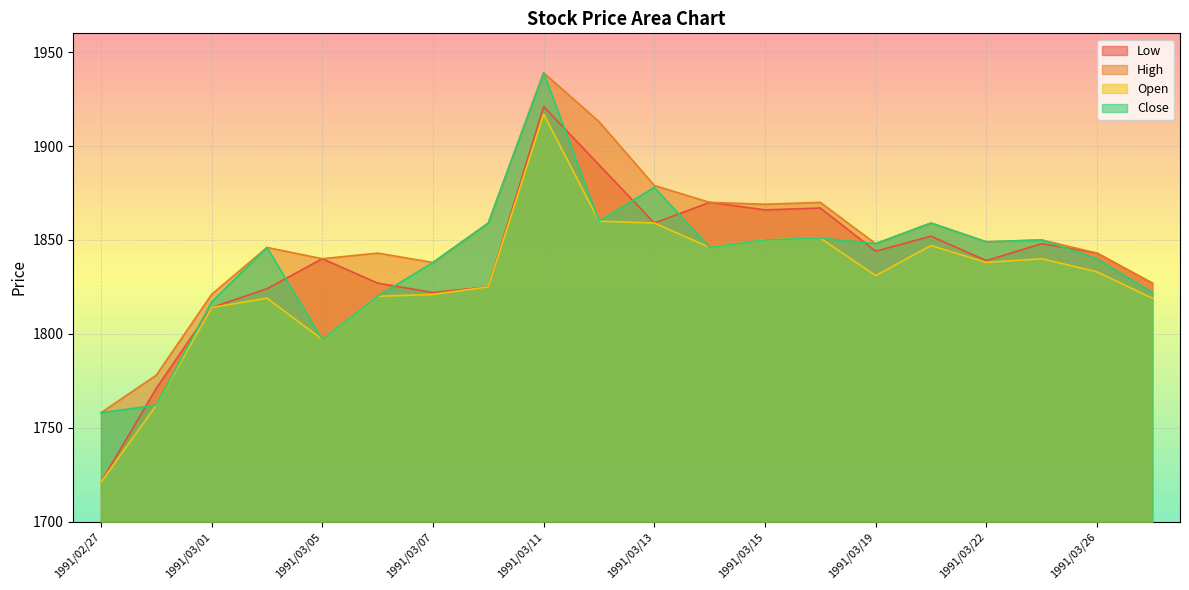

The Open series shows 1831 at 1991/03/19. True or false?

True